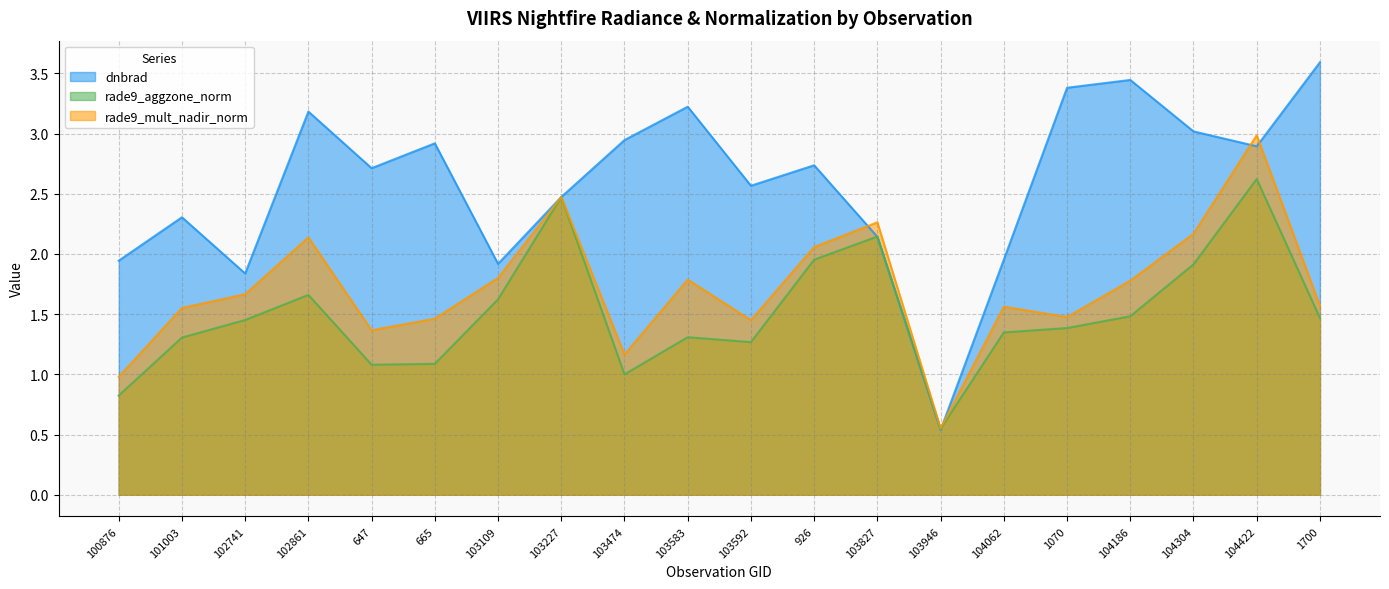

Where is the first local maximum for rade9_aggzone_norm?

102861